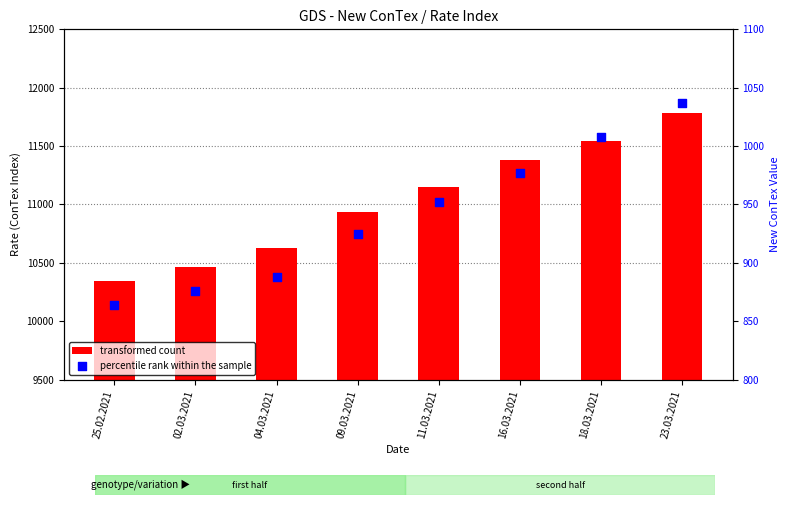

Which series reaches the maximum Y coordinate?

transformed count